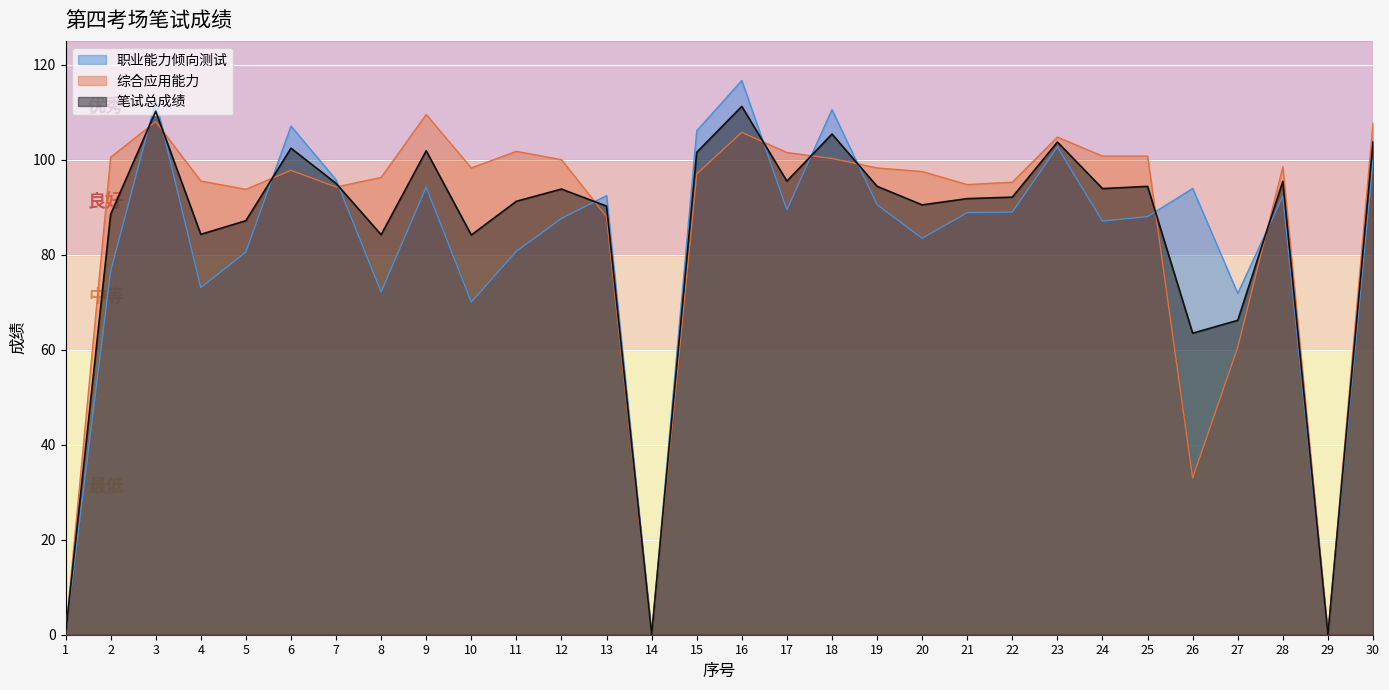

Is it true that 职业能力倾向测试 equals 93.9 at 26?

True